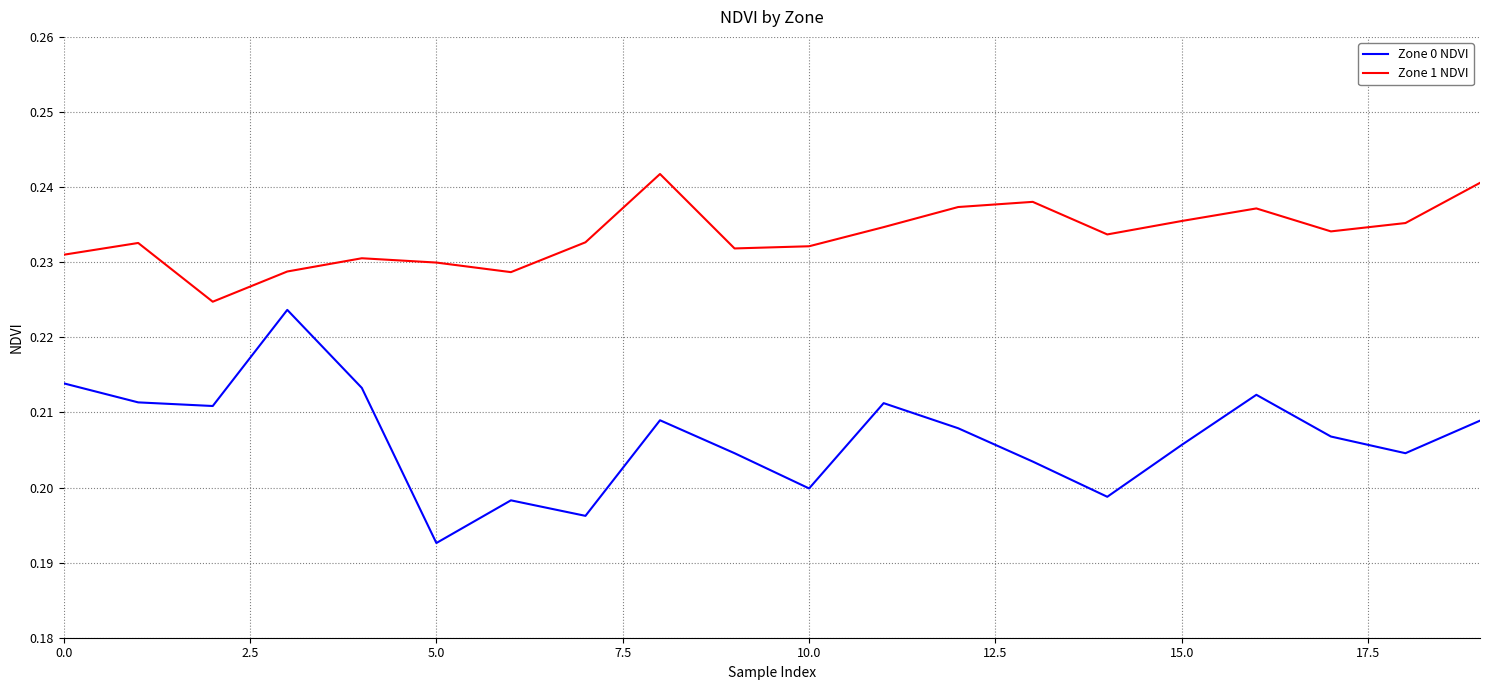

True or false: Zone 0 NDVI and Zone 1 NDVI cross at least once.

False